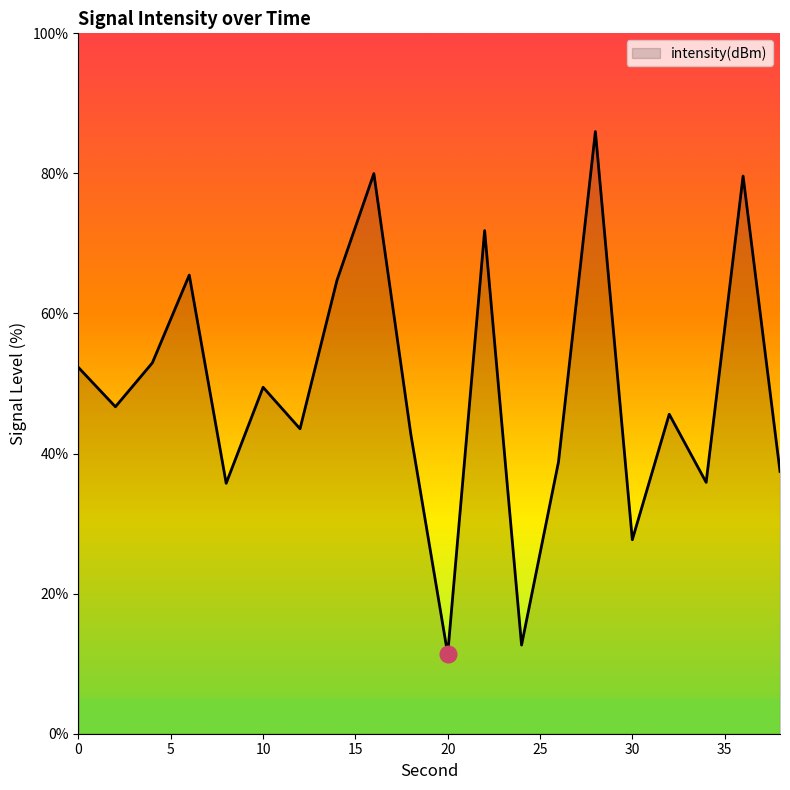

What is the greatest value displayed?

86.0